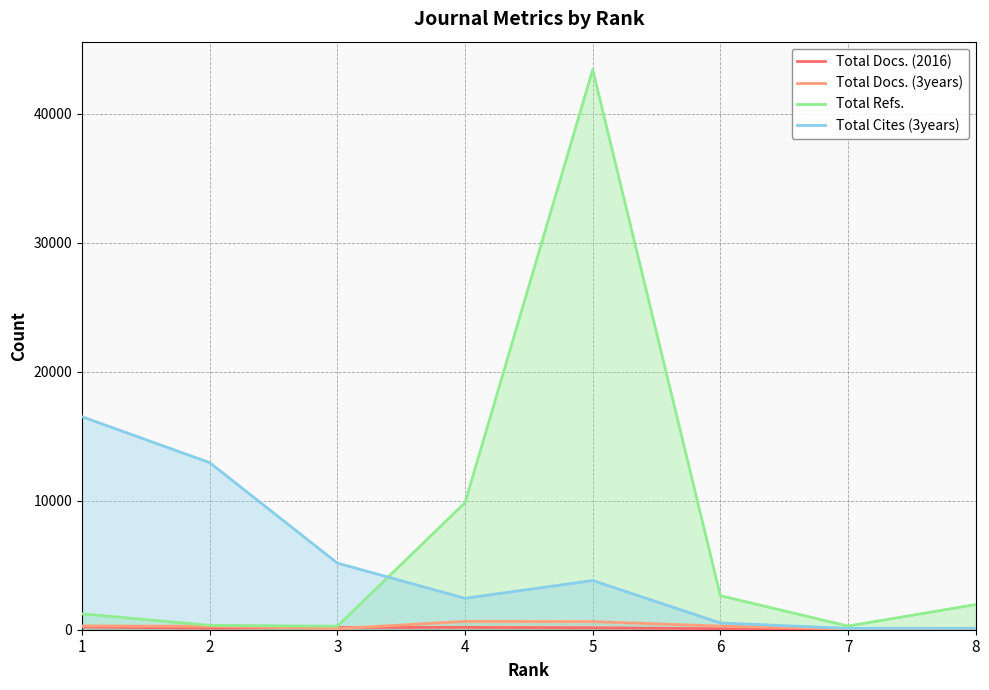

What is the sum of all Total Docs. (2016) values?

963